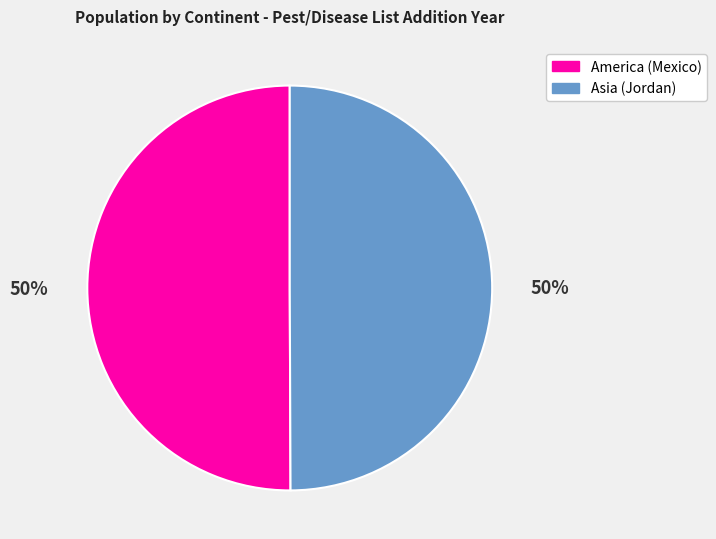

Is the sum of America (Mexico) and Asia (Jordan) greater than half?

Yes